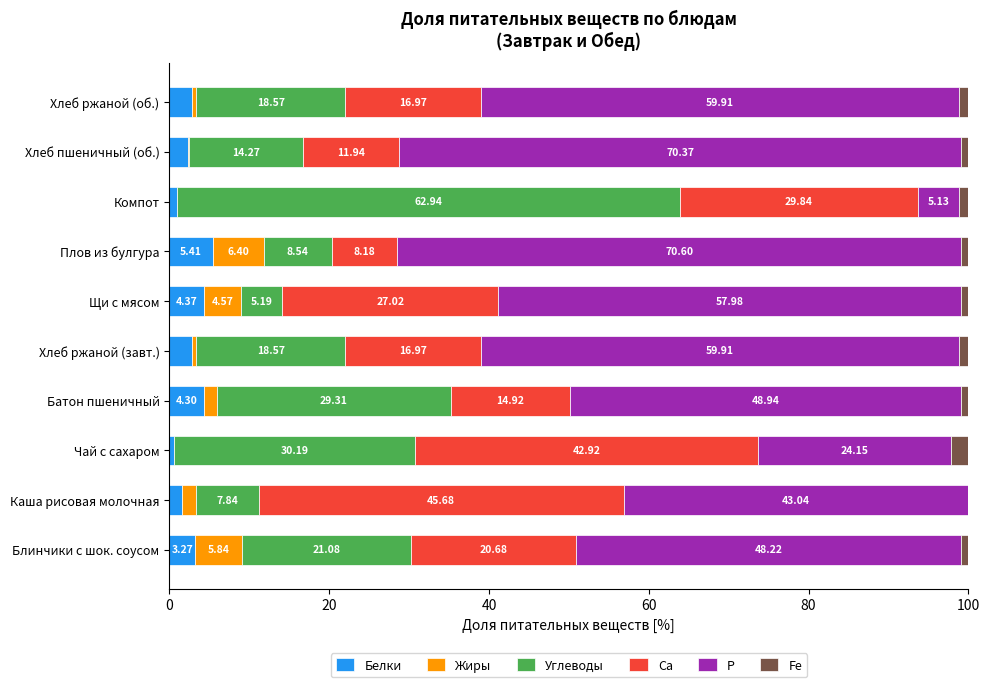

What is the total value across all series at Плов из булгура?

100.0